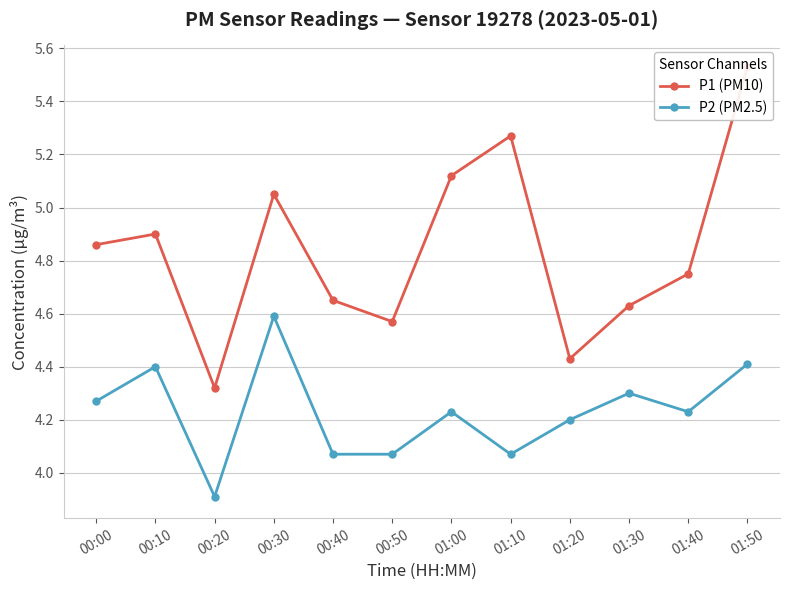

What is the sum of all P1 (PM10) values?

58.1